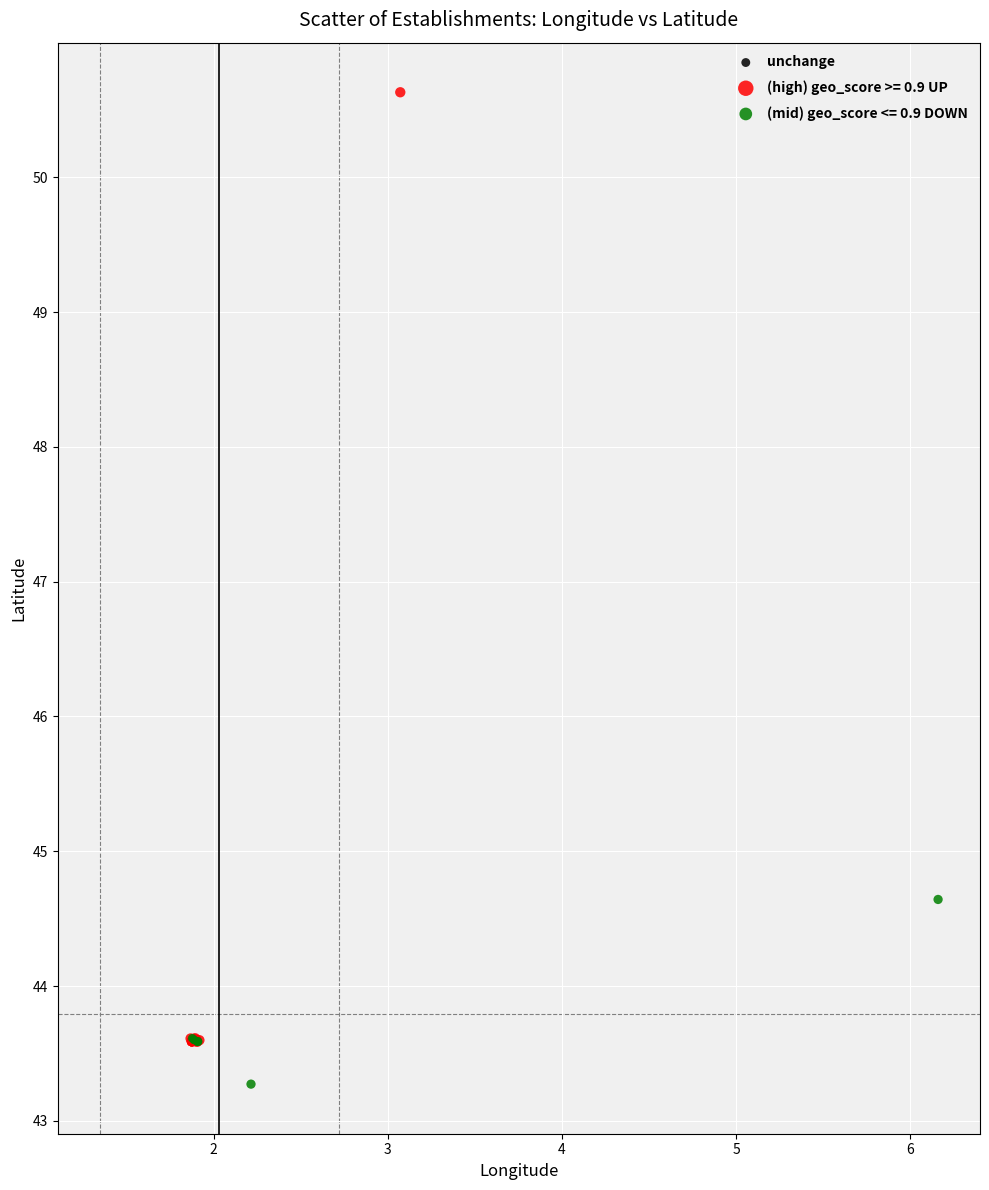

Which series contains the highest Y value?

(high) geo_score >= 0.9 UP